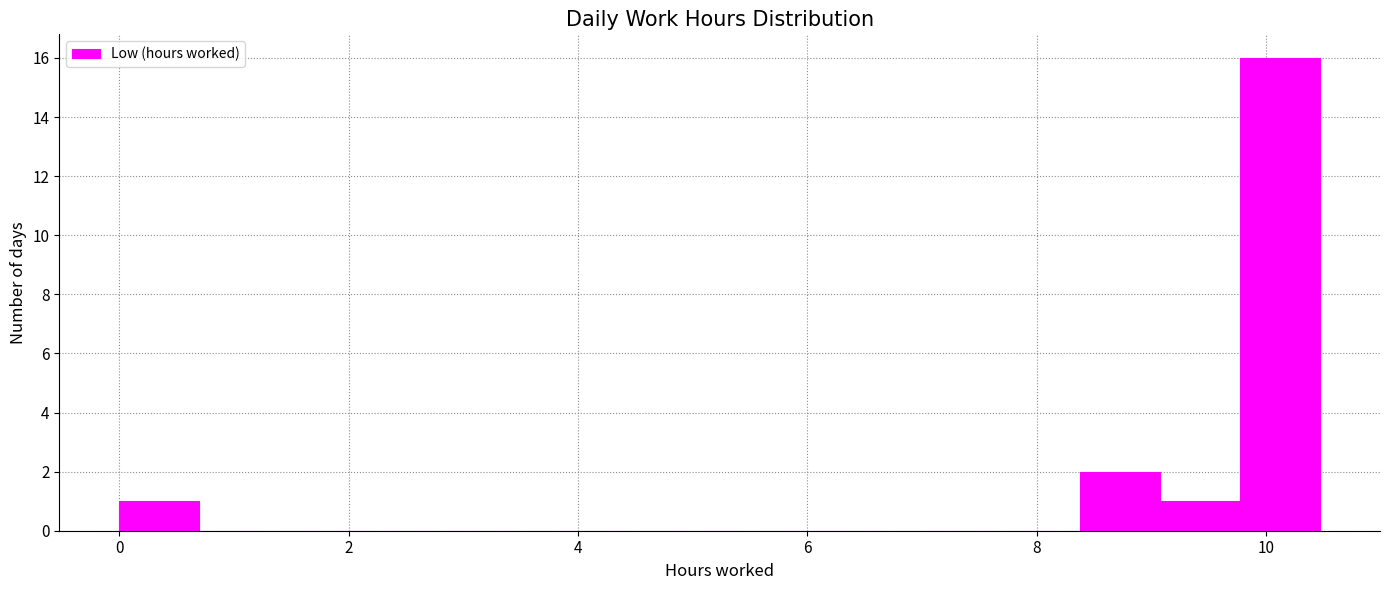

Read against the x-axis, roughly where is the centre of the tallest bar?

10.2